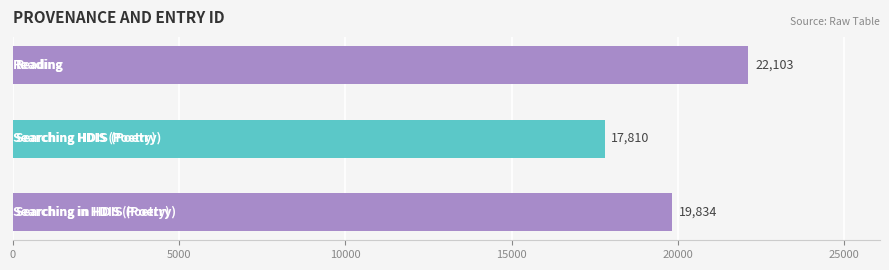

What is the minimum value shown in the chart?

17810